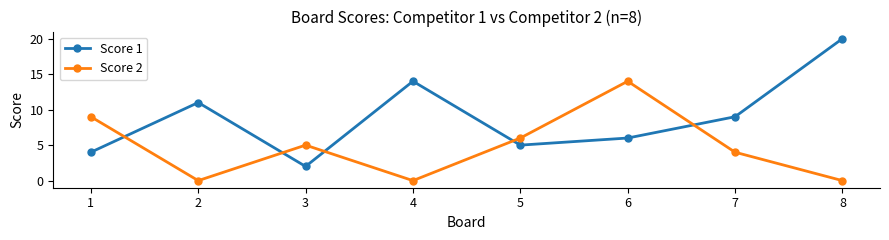

How many intersections are there between Score 2 and Score 1?

5